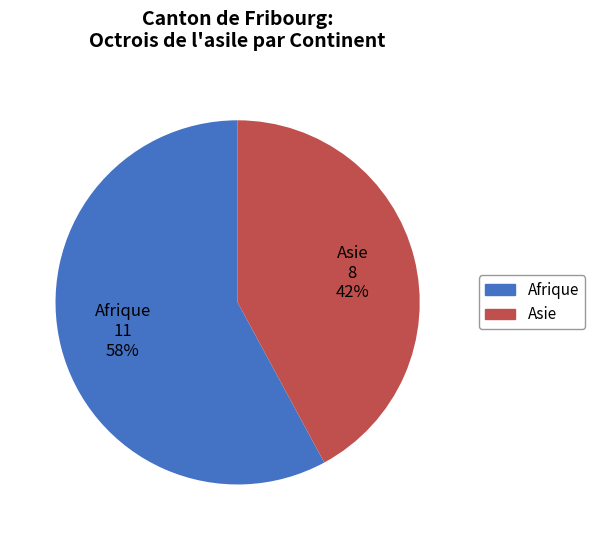

How many segments does this pie chart have?

2